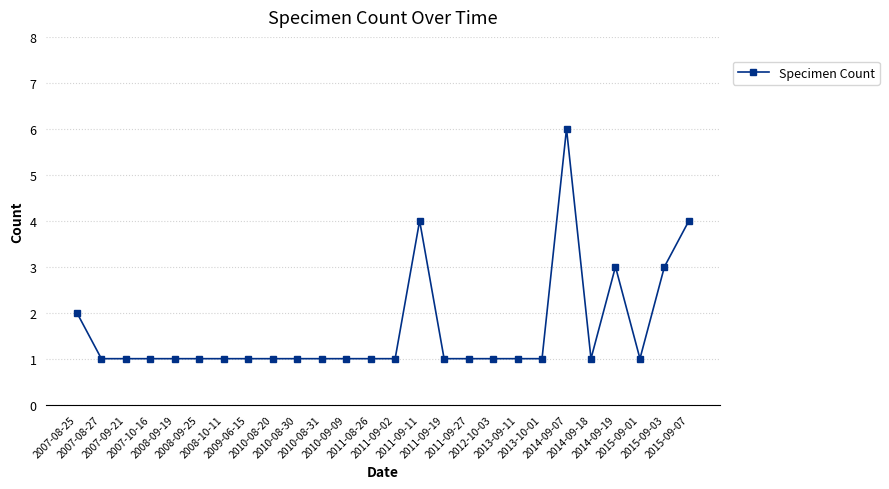

What is the sum of all values?

42